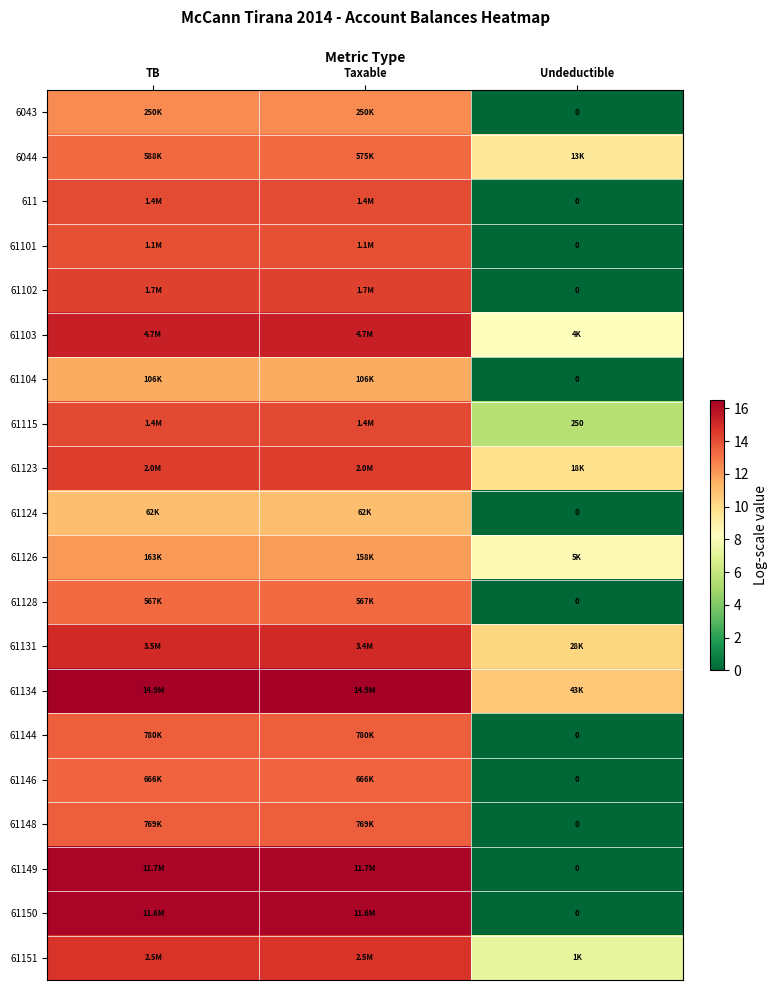

Where is 61124 nearest to the value 5?

Undeductible